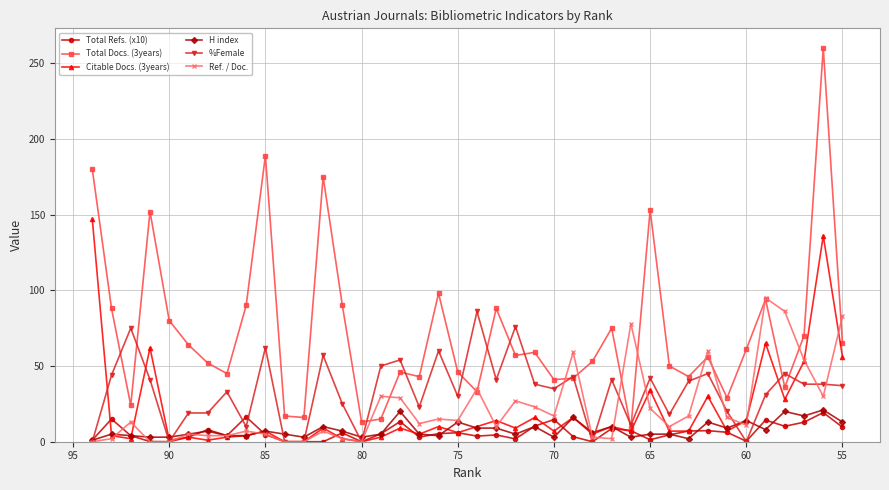

How many distinct data groups are displayed?

6